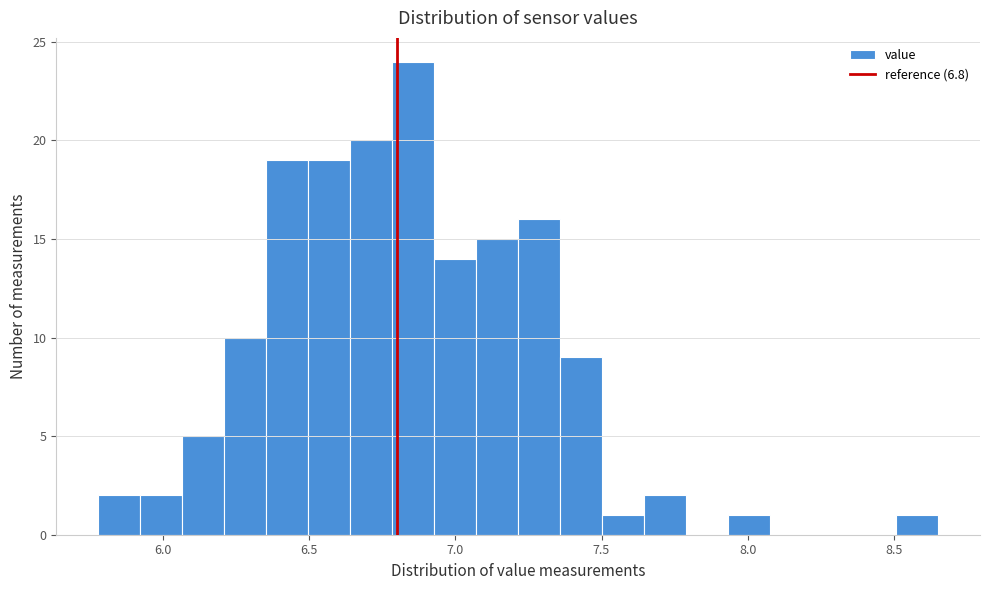

Read against the x-axis, roughly where is the centre of the tallest bar?

6.85